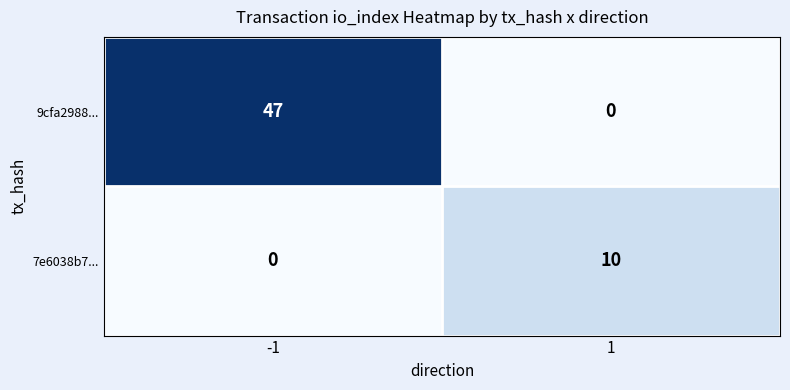

What is the highest value of the 9cfa2988... series?

47